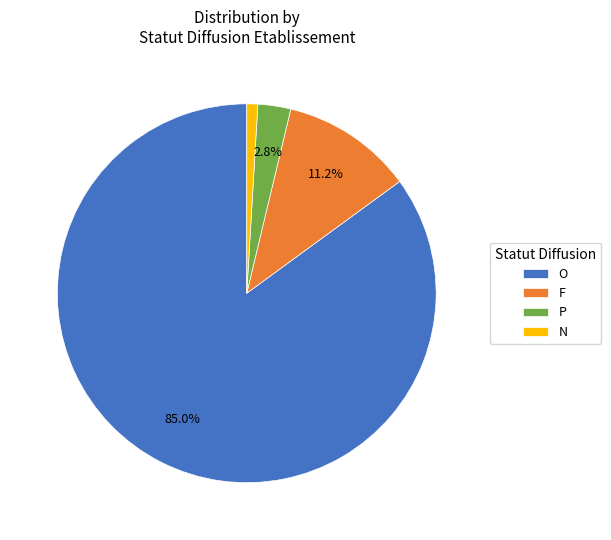

How many segments does this pie chart have?

4